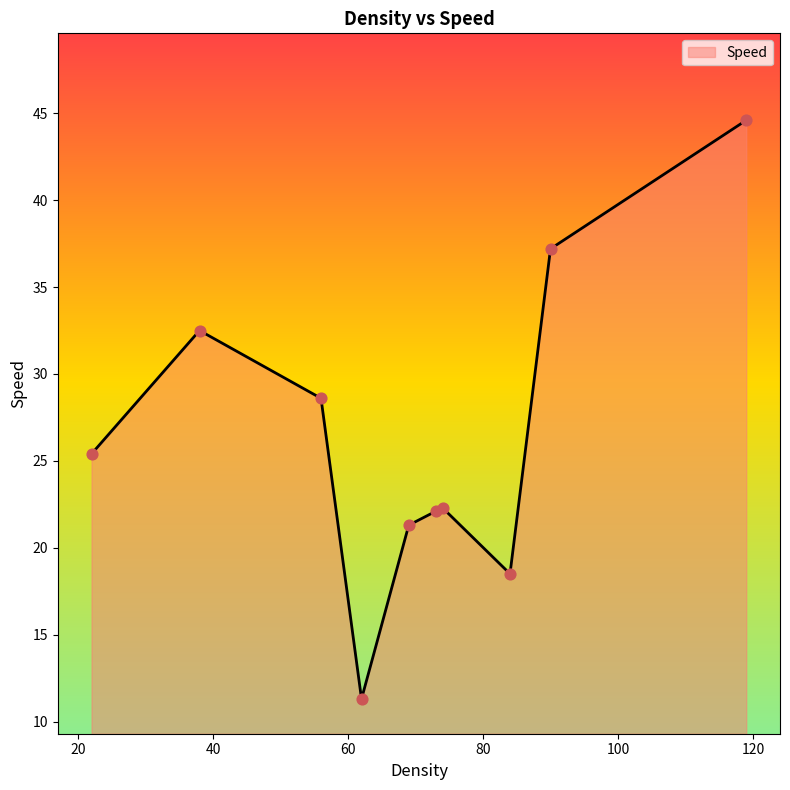

What is the minimum value shown in the chart?

11.3